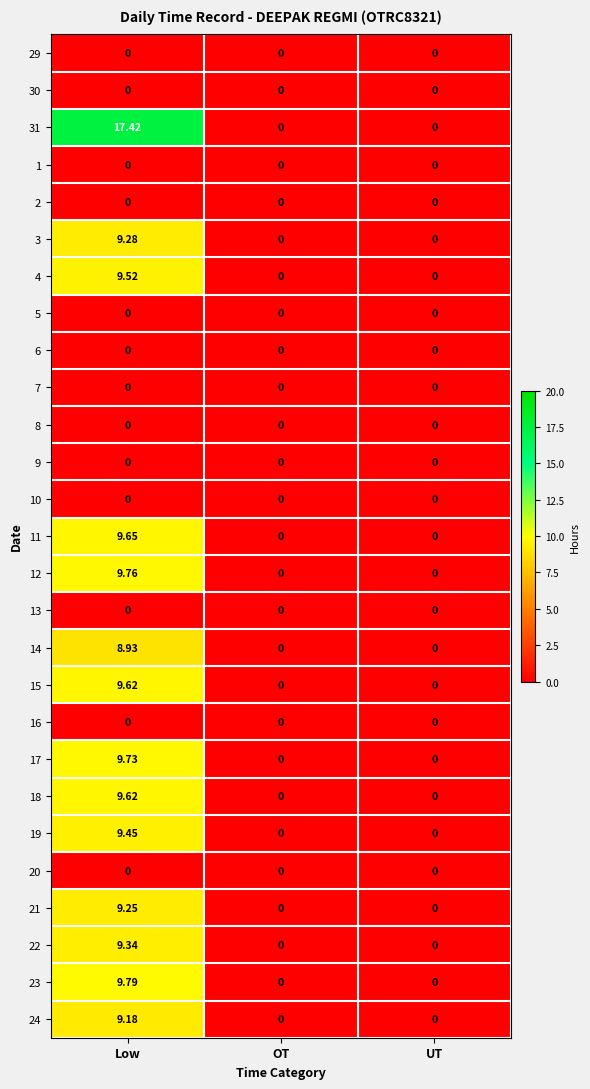

At which label does 22 reach its peak?

Low